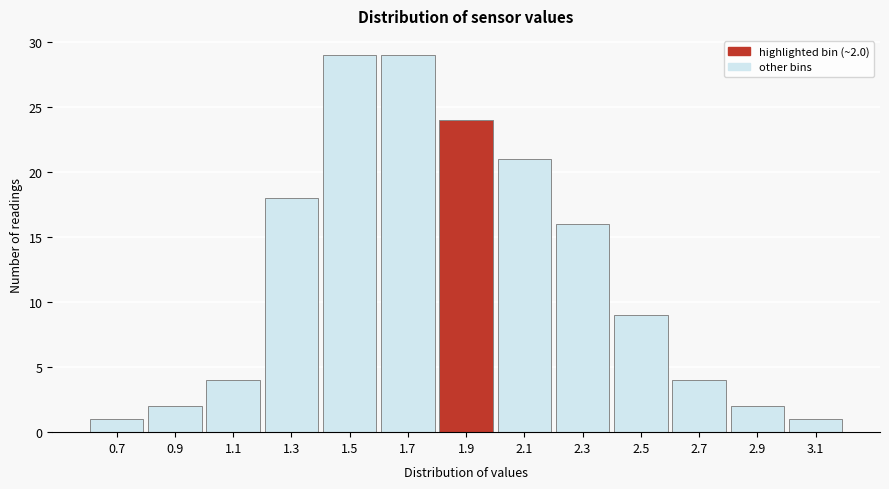

Reading left to right, what are all the values shown in this chart?

1	2	4	18	29	29	24	21	16	9	4	2	1